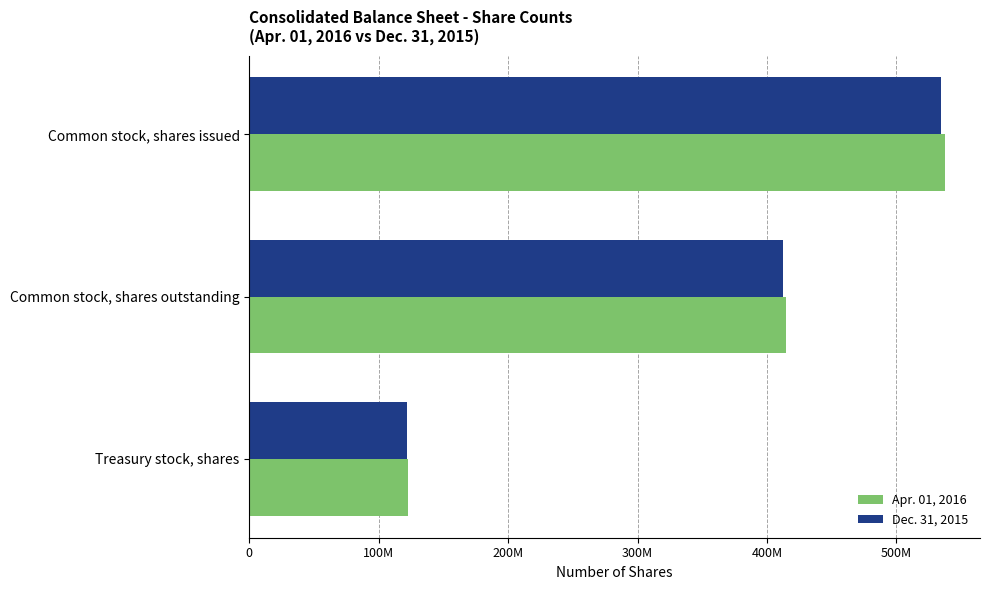

What are all the series names shown in the legend?

Apr. 01, 2016, Dec. 31, 2015